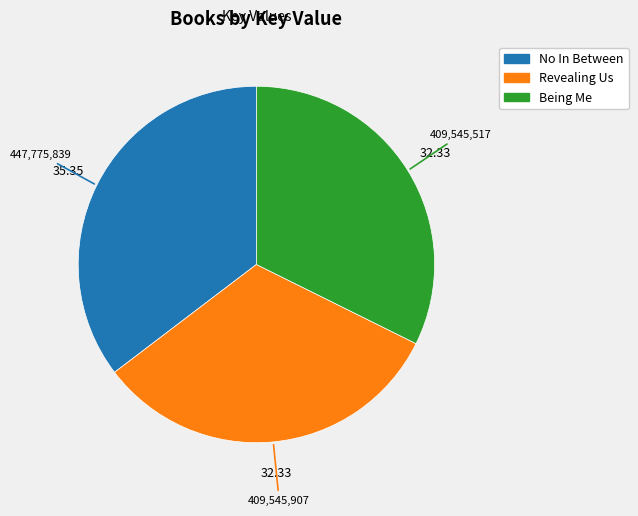

What is the largest slice in the pie chart?

No In Between